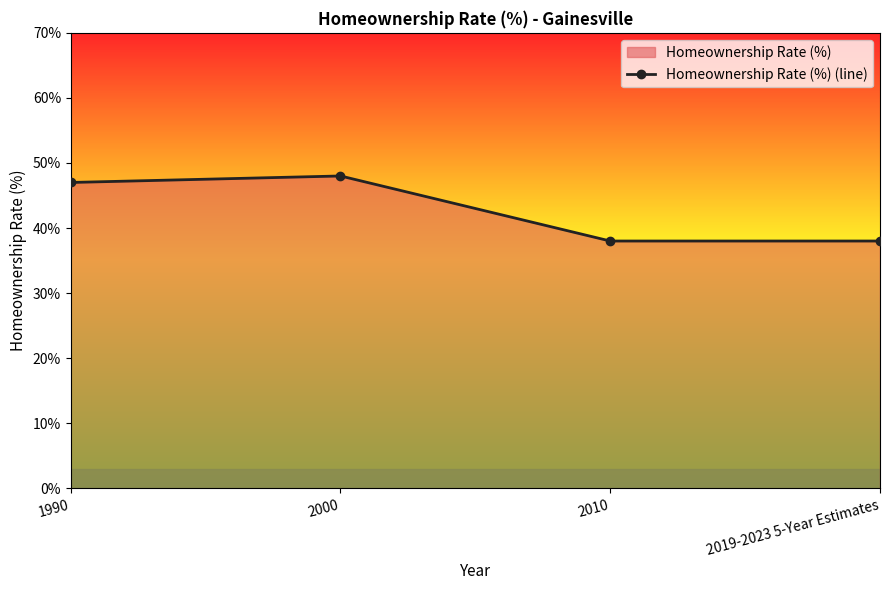

What is the ratio of the value at 2010 to the value at 1990?

0.8